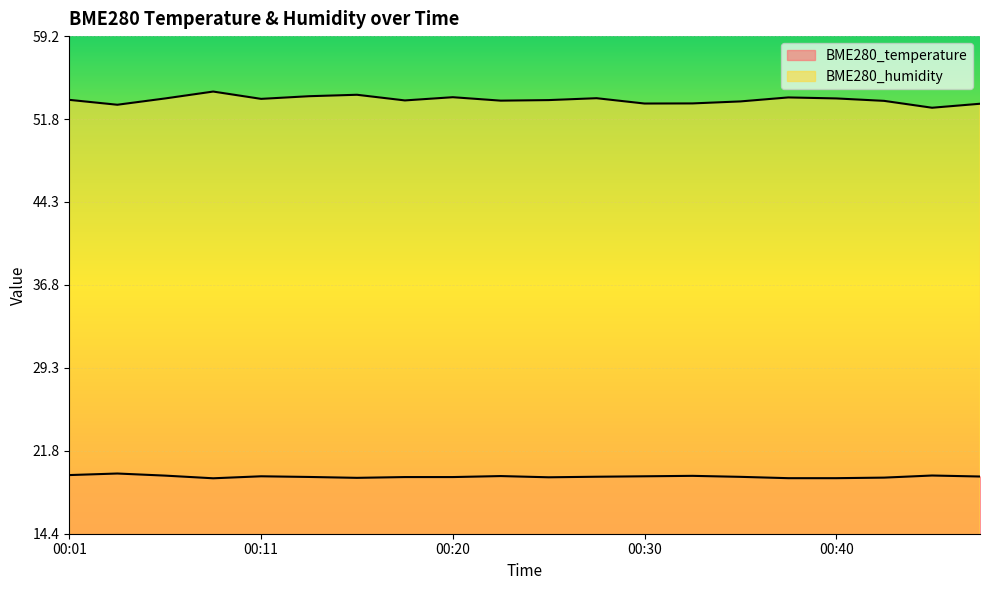

What is the approximate value of BME280_humidity at 00:13?

53.8